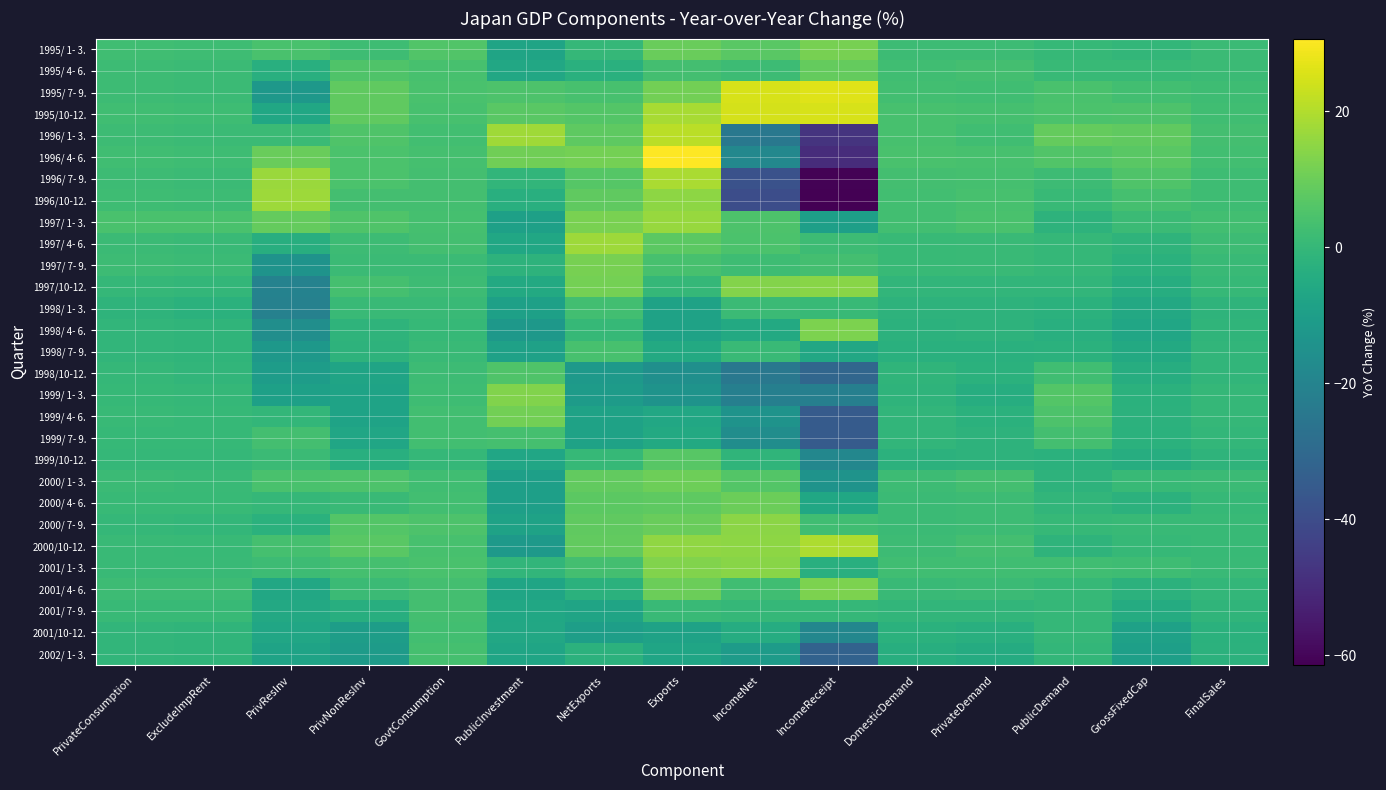

List the series in order of their peak value, highest first.

1996/ 4- 6., 1995/ 7- 9., 1995/10-12., 1996/ 1- 3., 2000/10-12., 1996/ 7- 9., 1996/10-12., 1997/ 4- 6., 1997/ 1- 3., 2000/ 7- 9., 1997/10-12., 2001/ 1- 3., 1999/ 1- 3., 1998/ 4- 6., 2001/ 4- 6., 1997/ 7- 9., 1995/ 1- 3., 1999/ 4- 6., 2000/ 1- 3., 2000/ 4- 6., 1995/ 4- 6., 1999/10-12., 1998/10-12., 1998/ 7- 9., 2002/ 1- 3., 1999/ 7- 9., 2001/ 7- 9., 2001/10-12., 1998/ 1- 3.